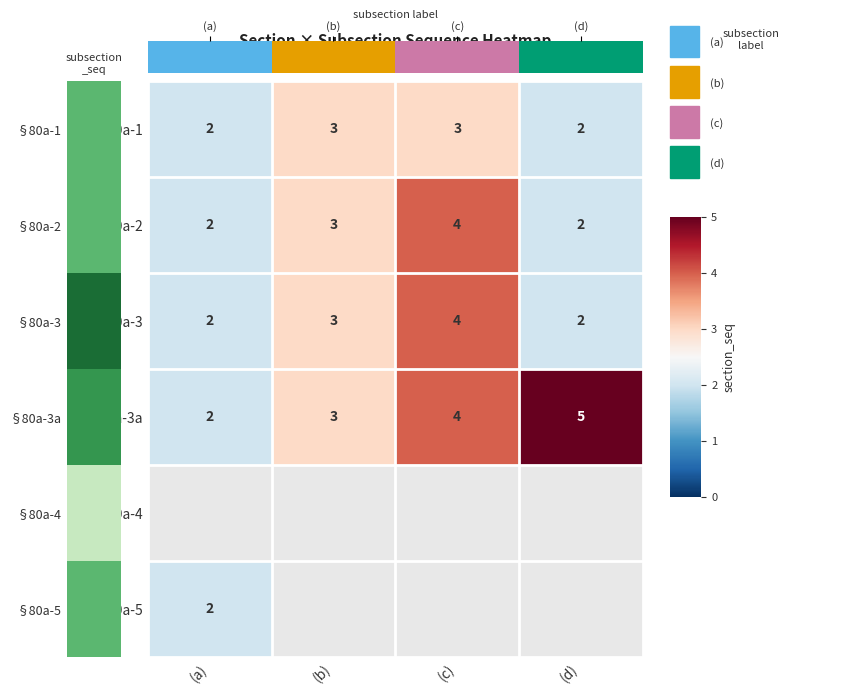

True or false: §80a-3a has a value of 5 at (d).

True